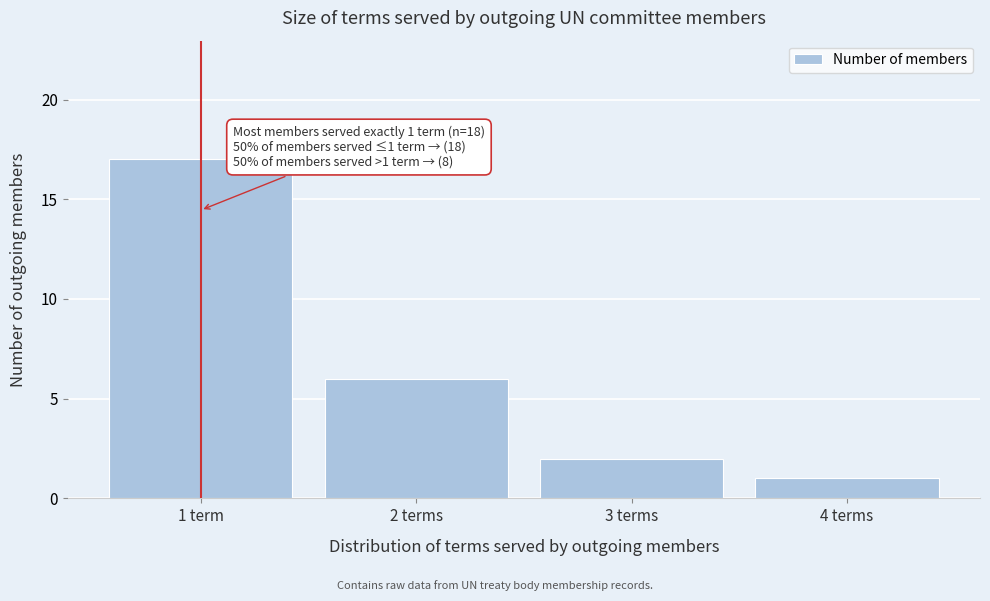

Reading right to left, extract all data points from this chart.

4 terms=1	3 terms=2	2 terms=6	1 term=17